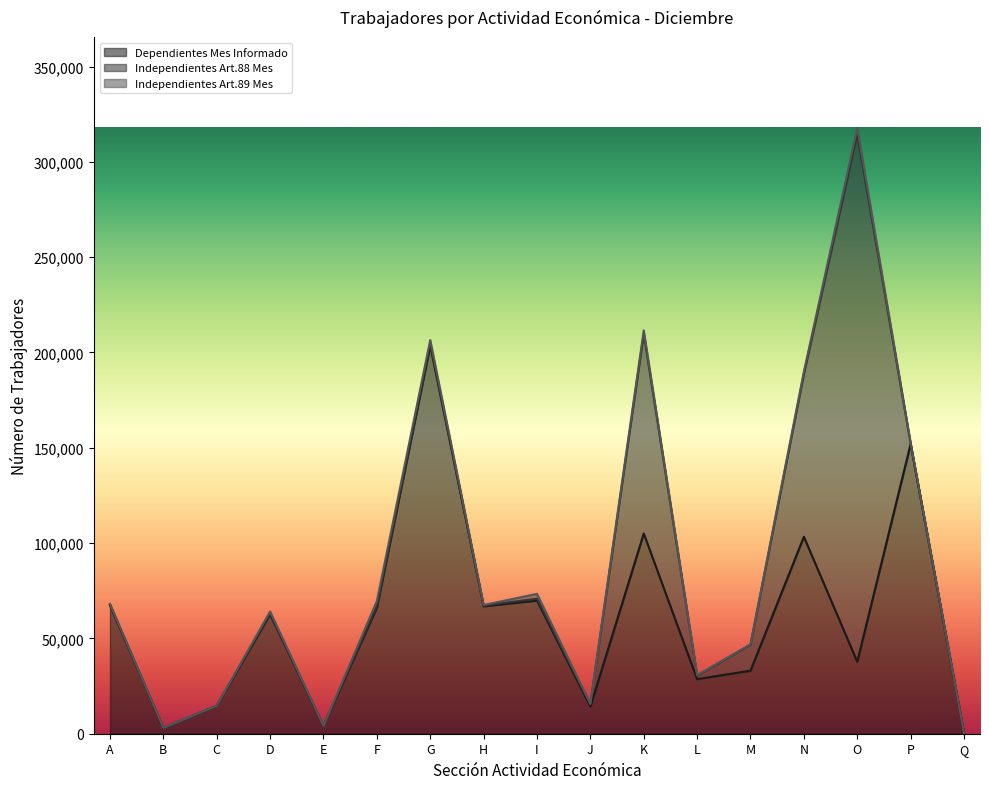

Where does the Independientes Art.88 Mes series first go above 930?

G